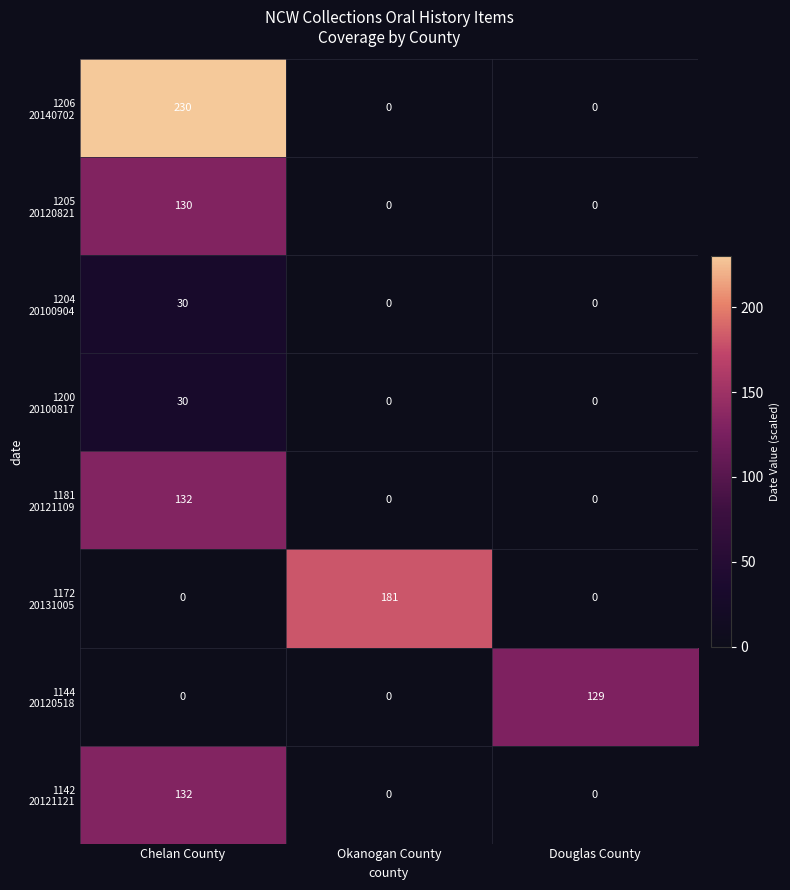

Which category has the highest value across all series?

Chelan County